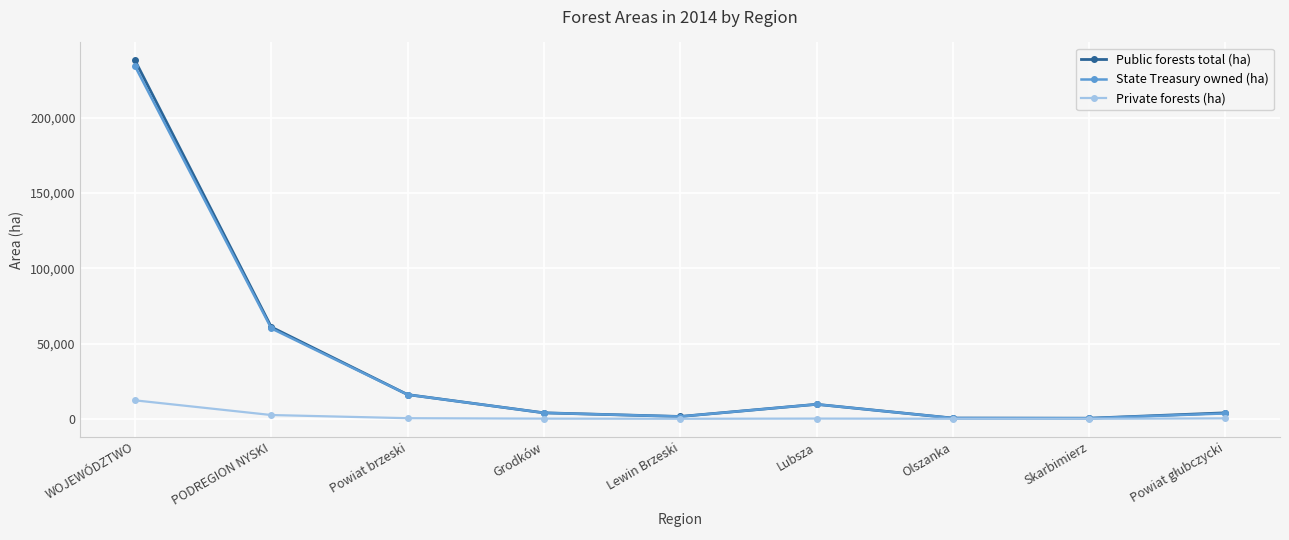

True or false: Public forests total (ha) has a value of 9641 at Lubsza.

True